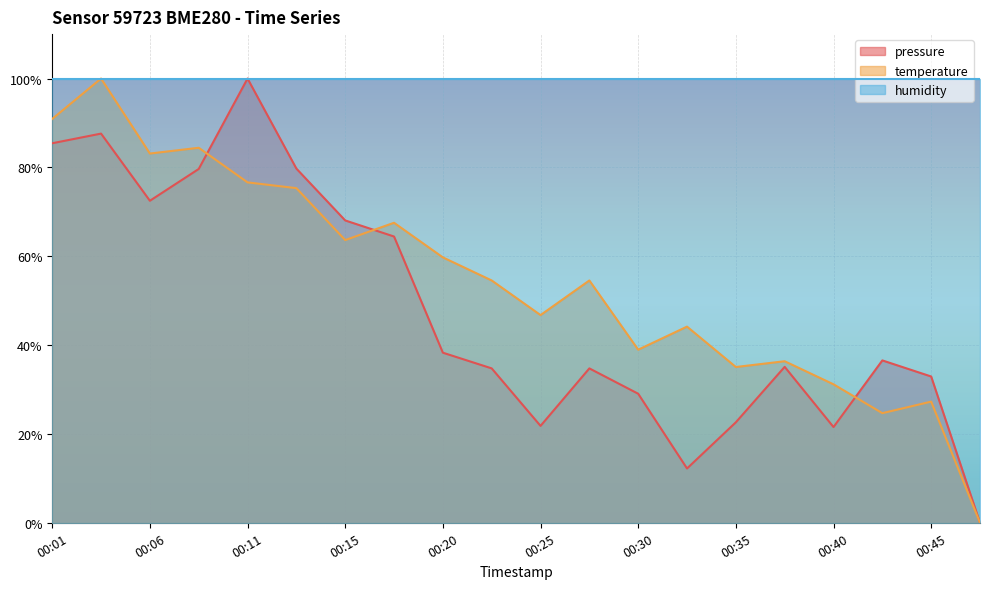

Where does the temperature series first go above 54?

00:01